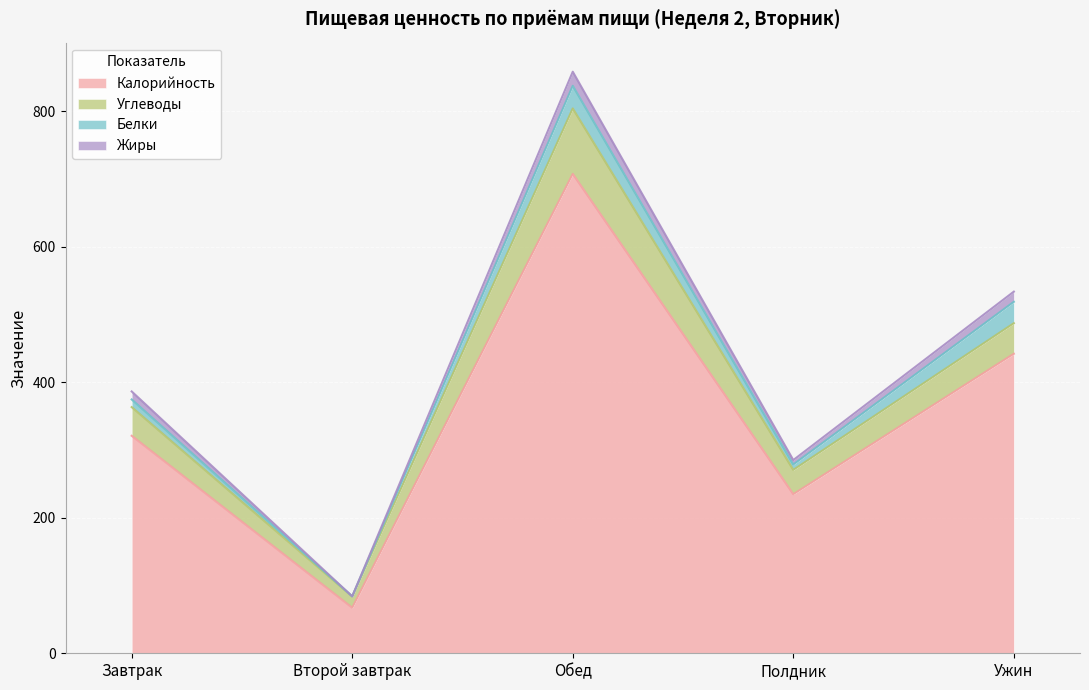

The value of Углеводы at Завтрак is 42.3. True or false?

True